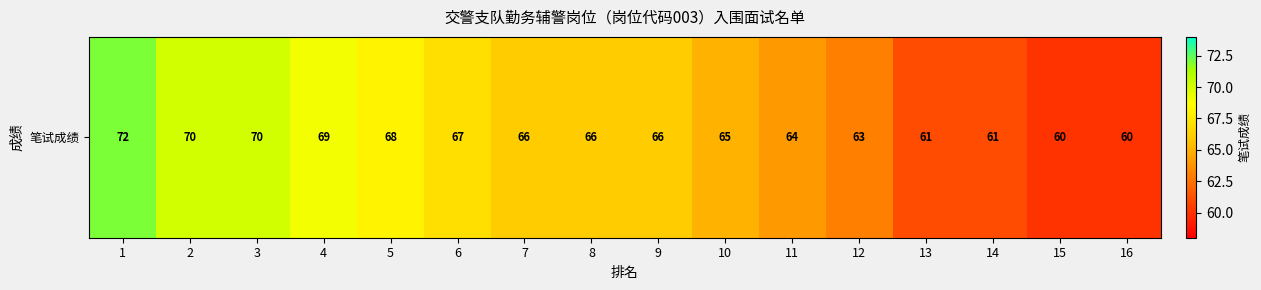

Which has a higher value, 9 or 7?

9